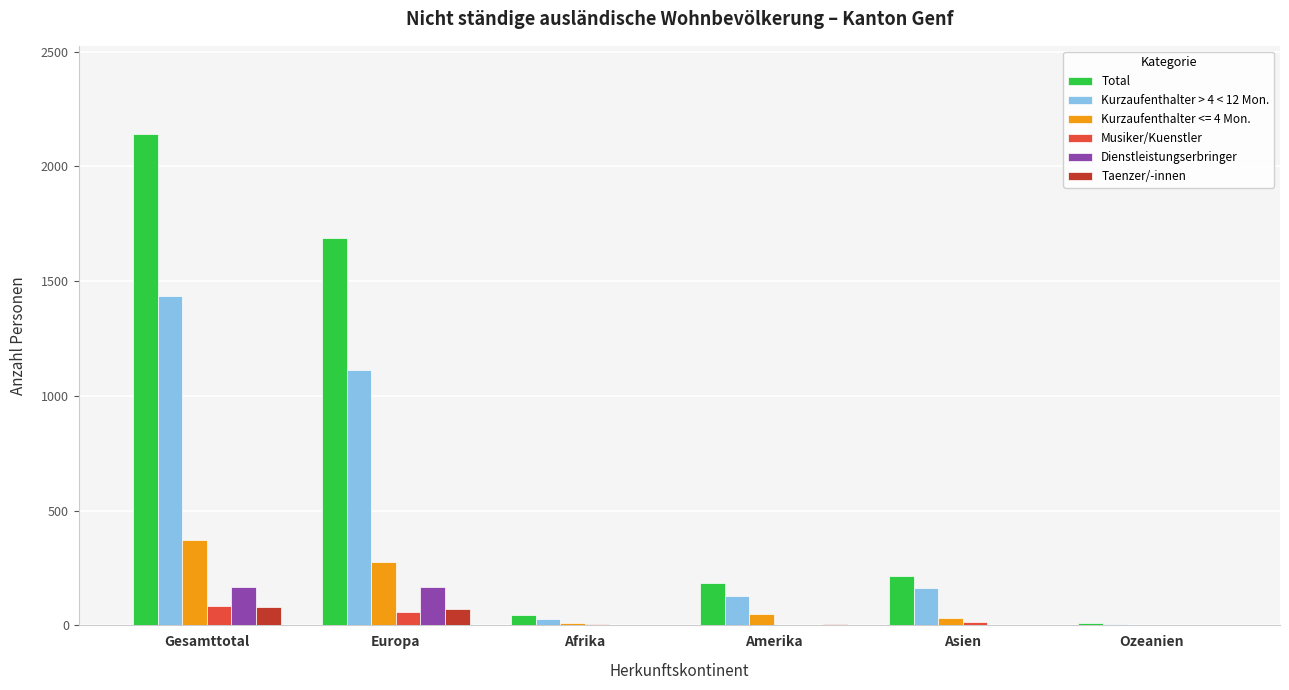

At which label is Total closest to 1075?

Europa